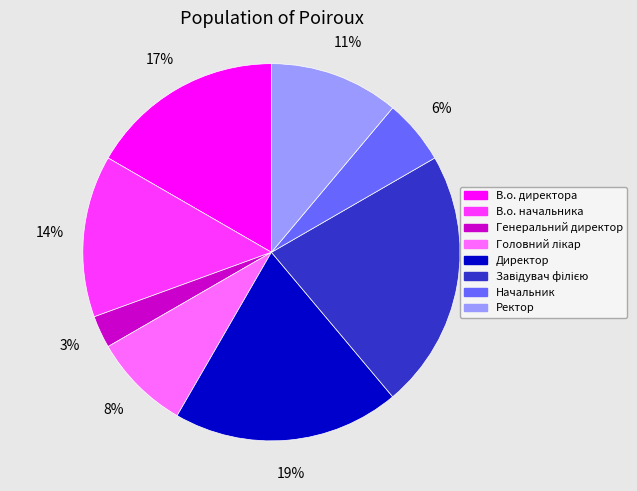

Do Ректор and Генеральний директор together represent more than half of the pie?

No